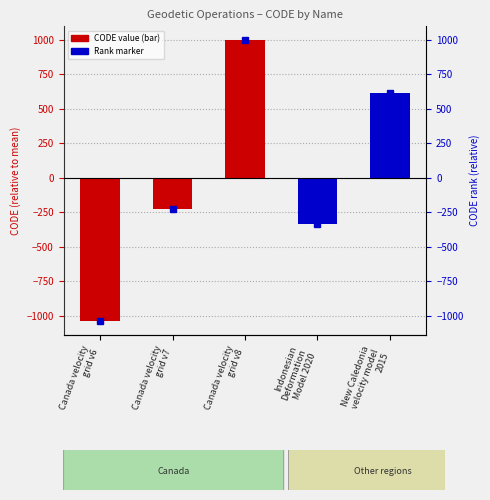

What is the change in value from Canada velocity
grid v6 to Indonesian
Deformation
Model 2020?

+699.0